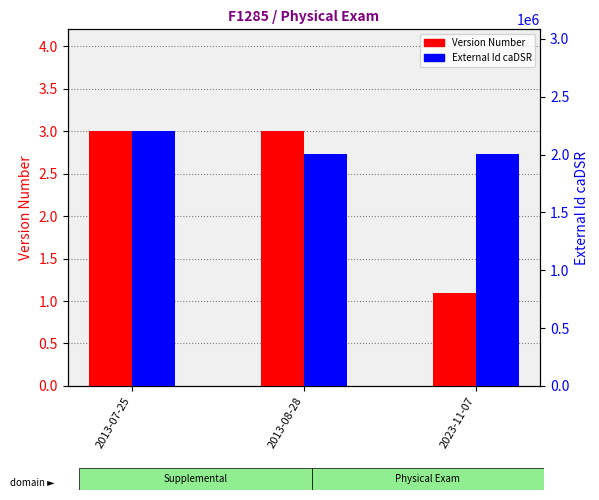

Reading left to right, list all the values displayed in this chart.

Version Number: 3.0	3.0	1.1
External Id caDSR: 2201750.0	2002895.0	2002895.0